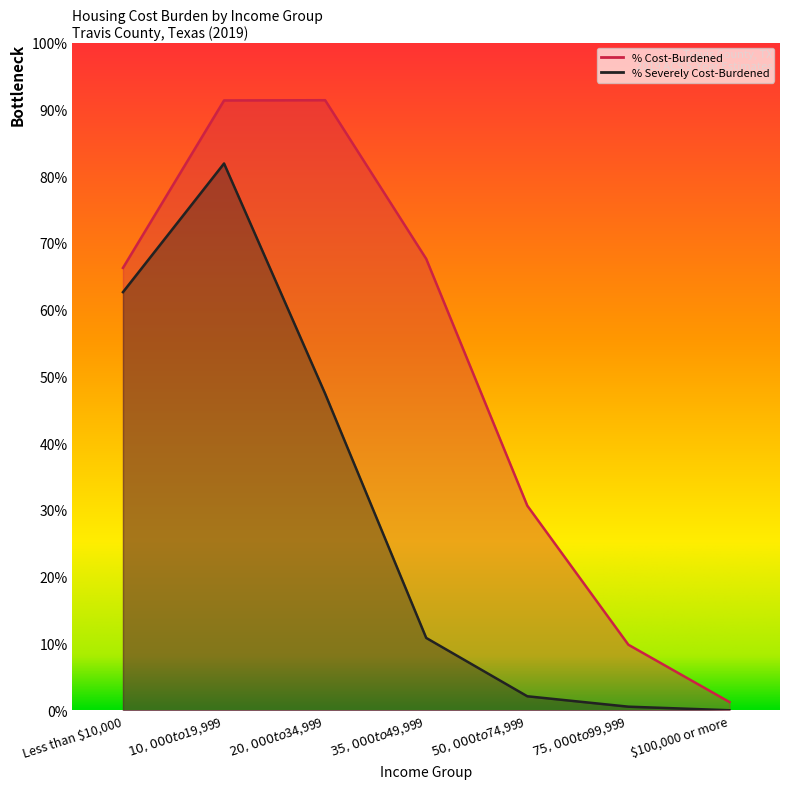

Which series has the largest range (max minus min)?

% Cost-Burdened